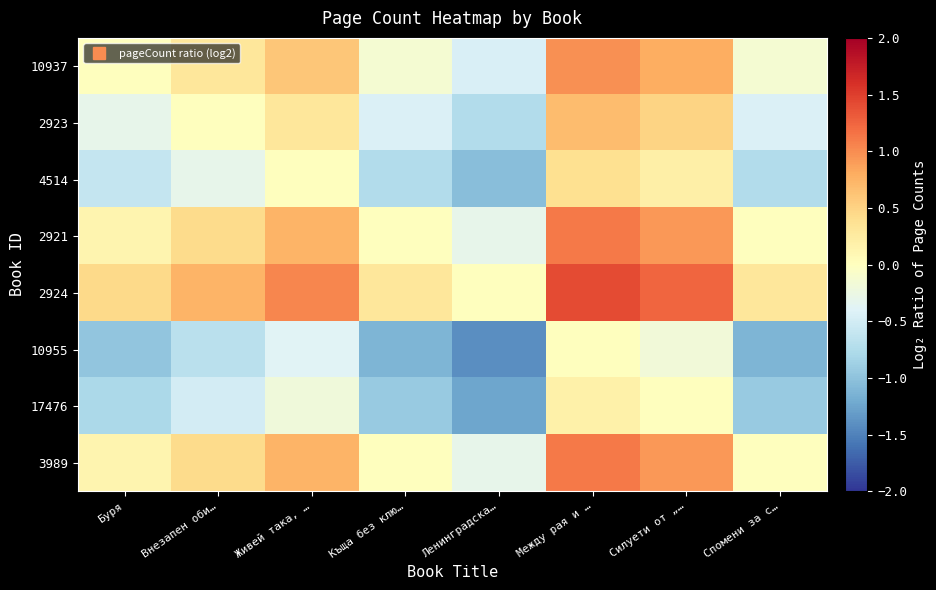

What is the maximum value shown in the chart?

1.4